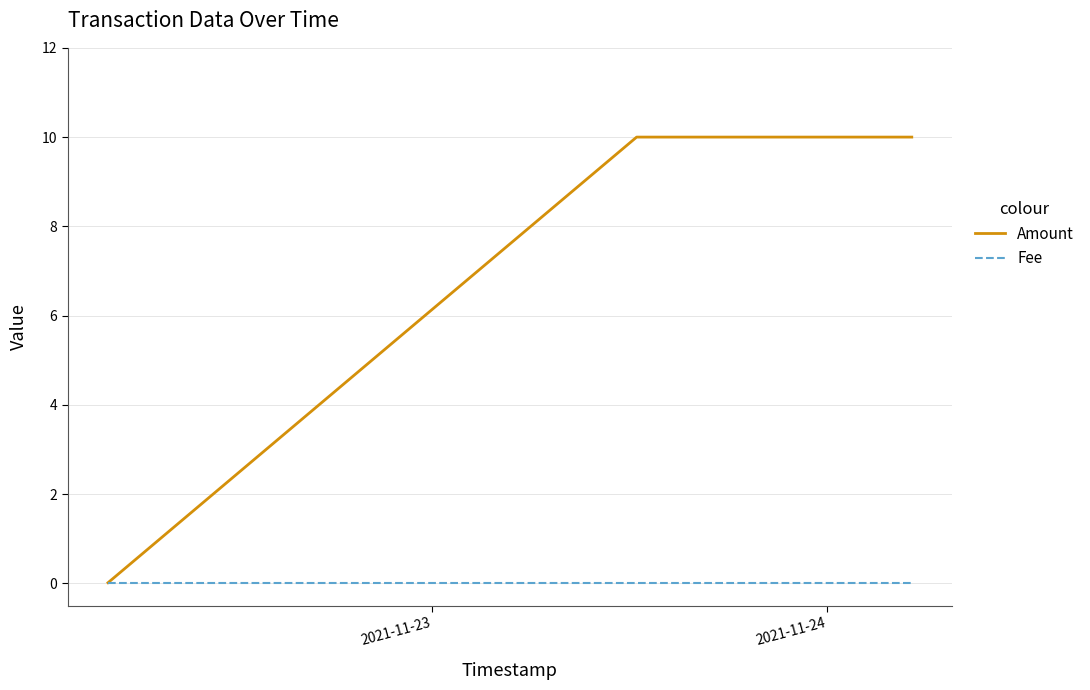

Which series has the largest range (max minus min)?

Amount